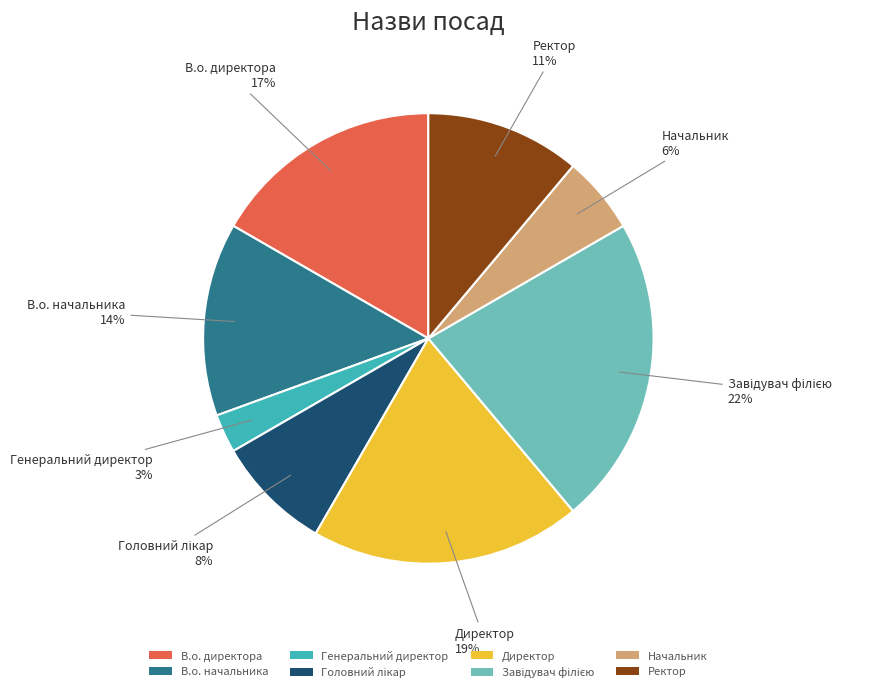

Is Генеральний директор the majority of the pie?

No